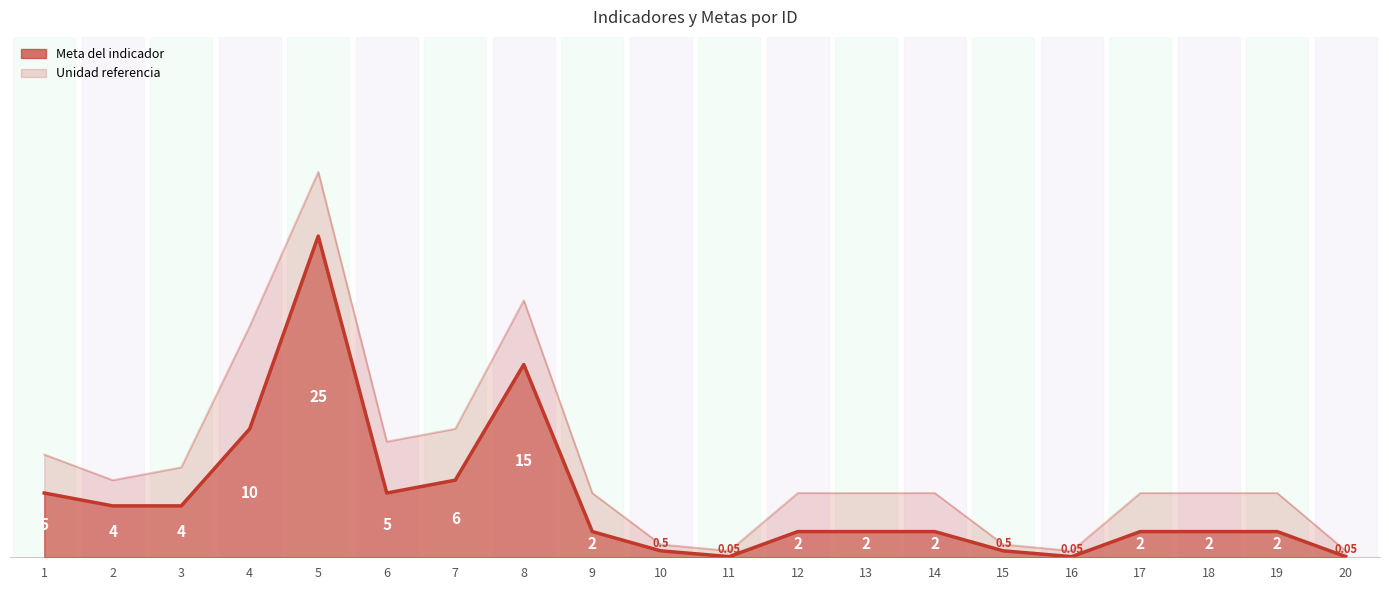

What is the value of the 17th point from the left?

2.0